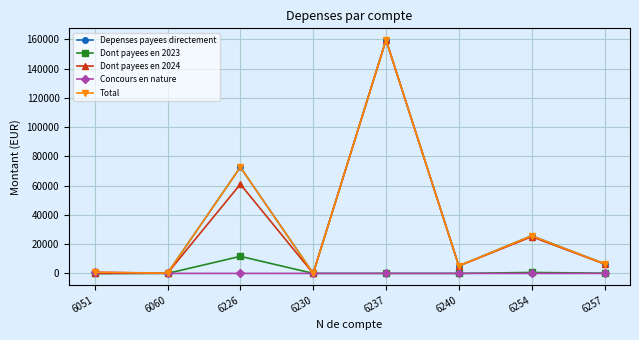

What is the difference between the highest and lowest values at 6240?

5105.0